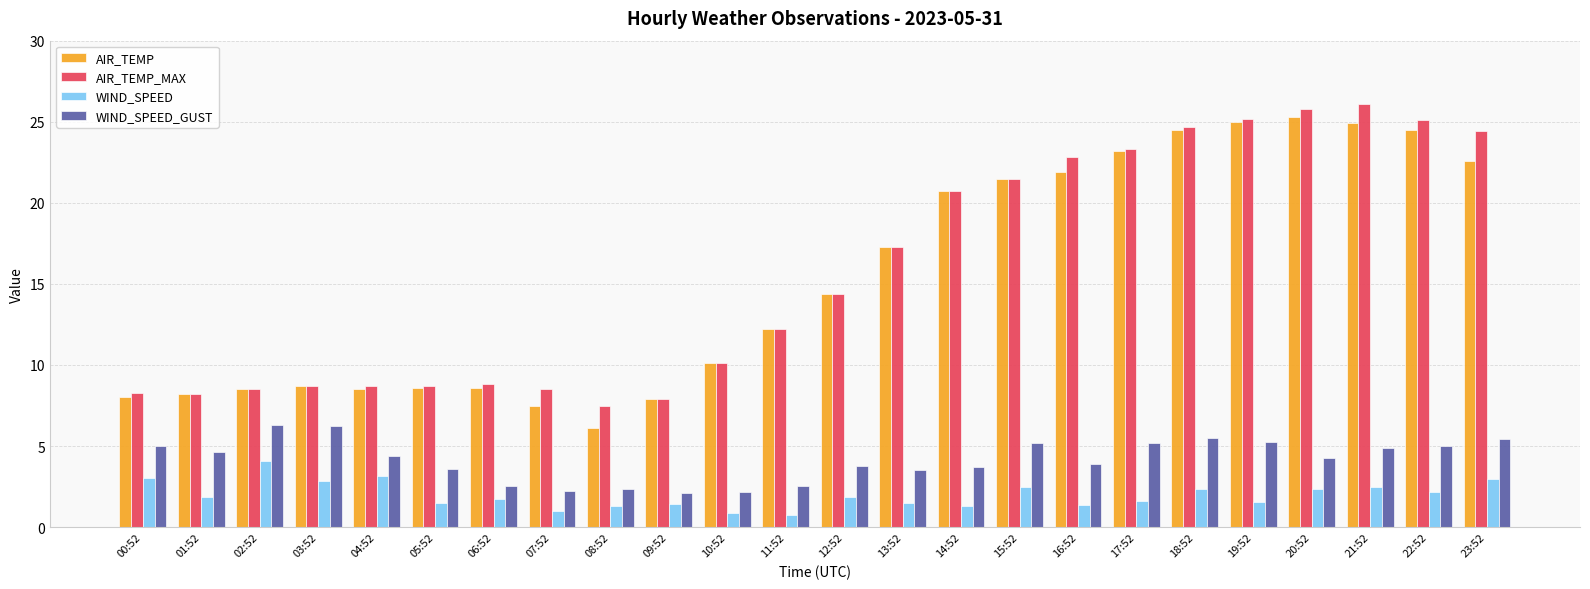

What is the difference between the highest and lowest values at 03:52?

5.9